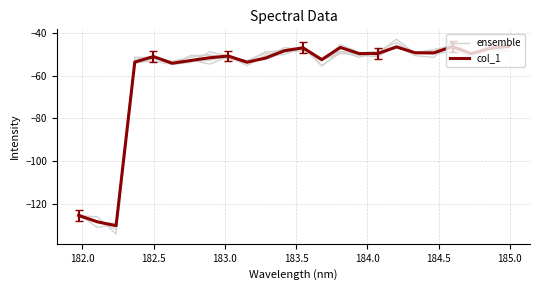

What is the maximum value shown in the chart?

-44.1